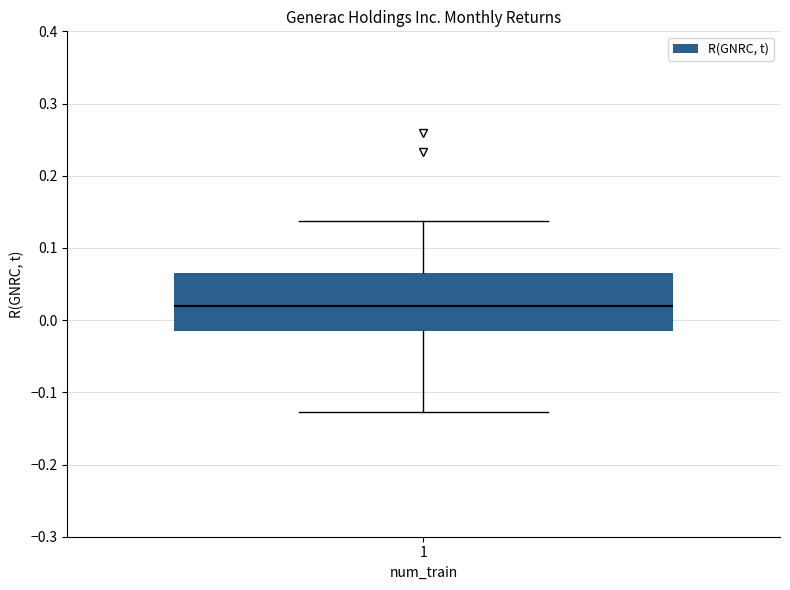

Read this box plot against the y-axis: the position of the median line, the range covered by the box, and the ends of both whiskers. The values are not printed on the chart, so give them approximately, as read against the axis.

median 0.02, box -0.01 to 0.07, whiskers -0.13 to 0.14